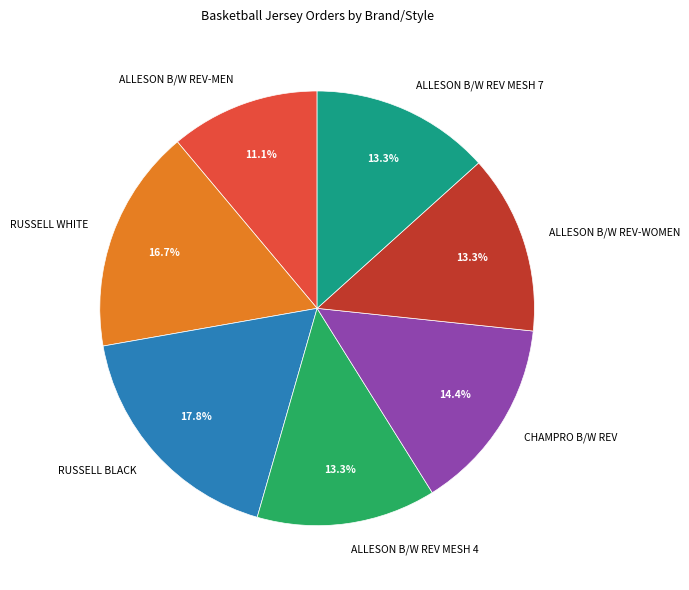

To the nearest percent, what is the difference between the largest and smallest slice percentages?

7%